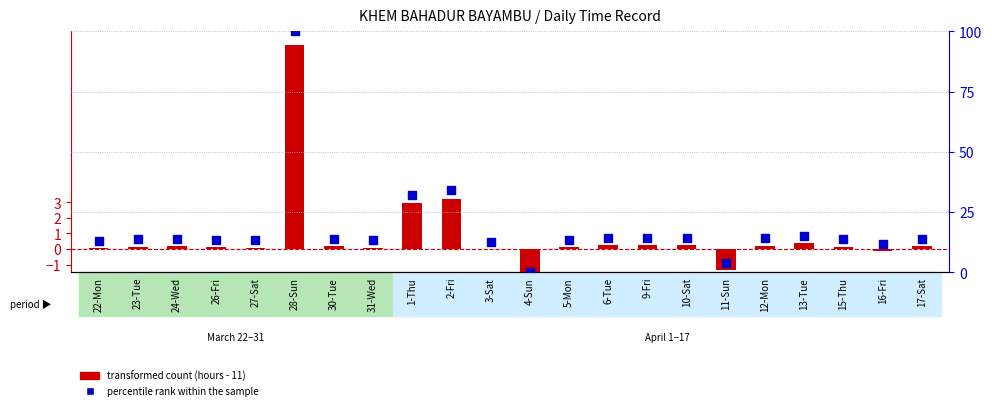

Is the value of transformed count at 23-Tue greater than the value of percentile rank within the sample at 5-Mon?

No